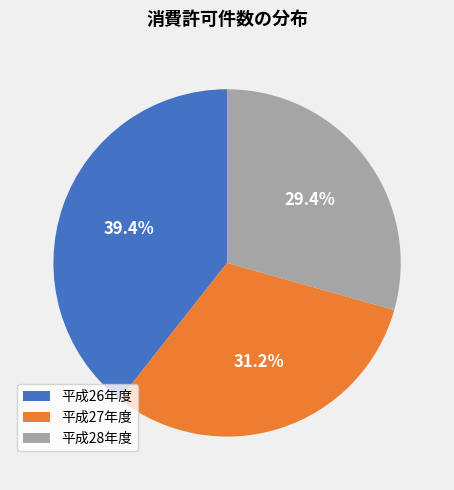

To the nearest percent, what portion does 平成26年度 represent?

39%